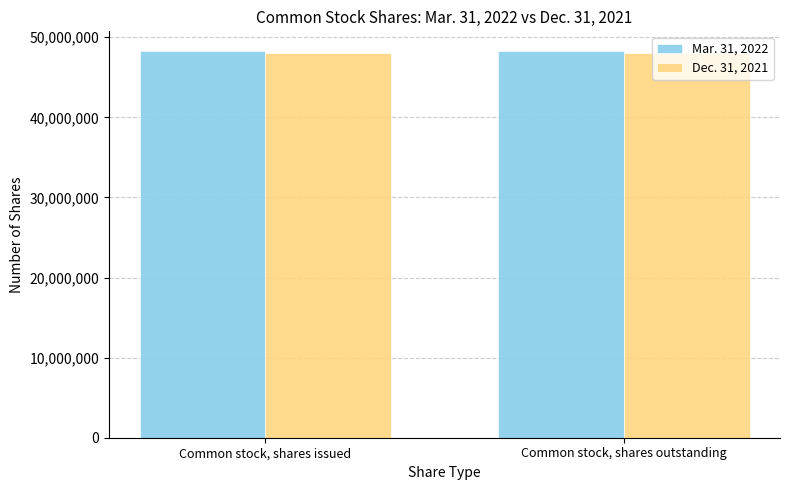

What is the label of the 2nd bar from the right?

Common stock, shares issued